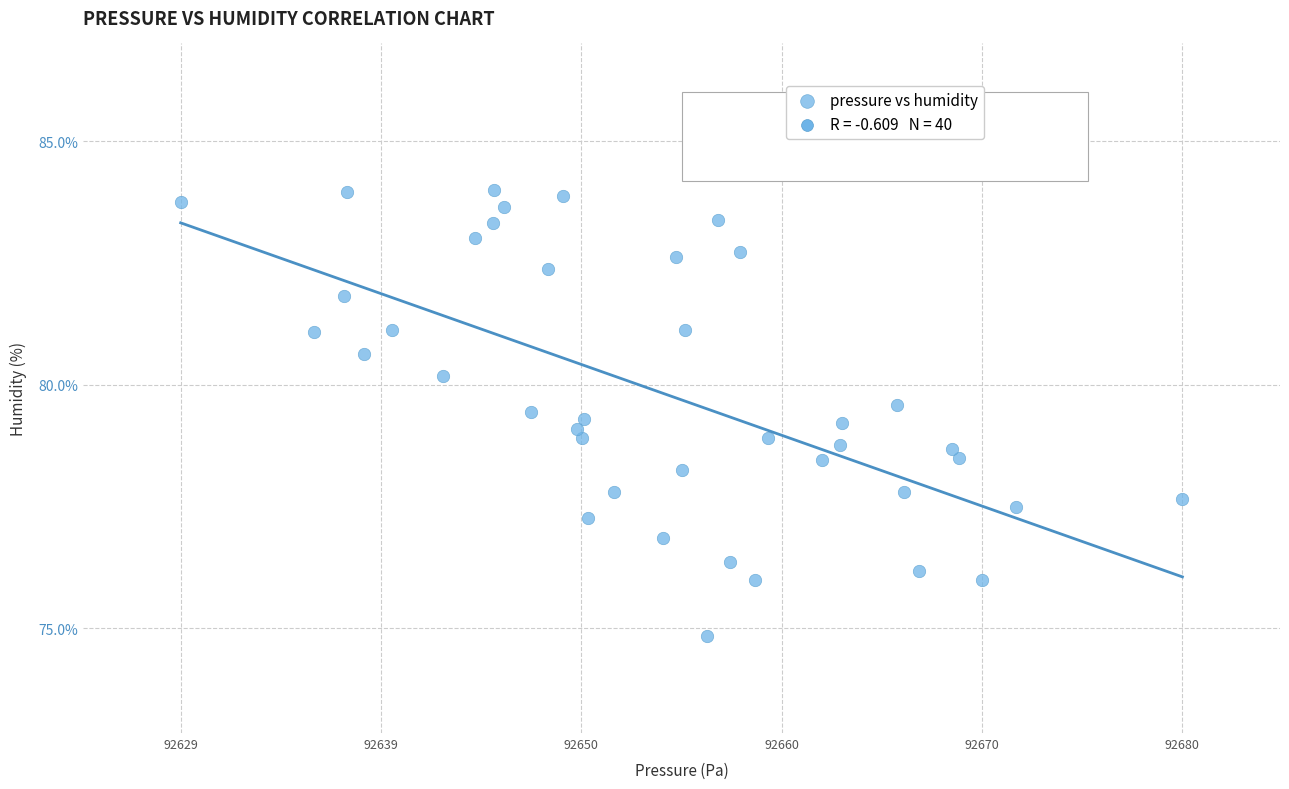

What is the range of Y values (max minus min)?

9.2